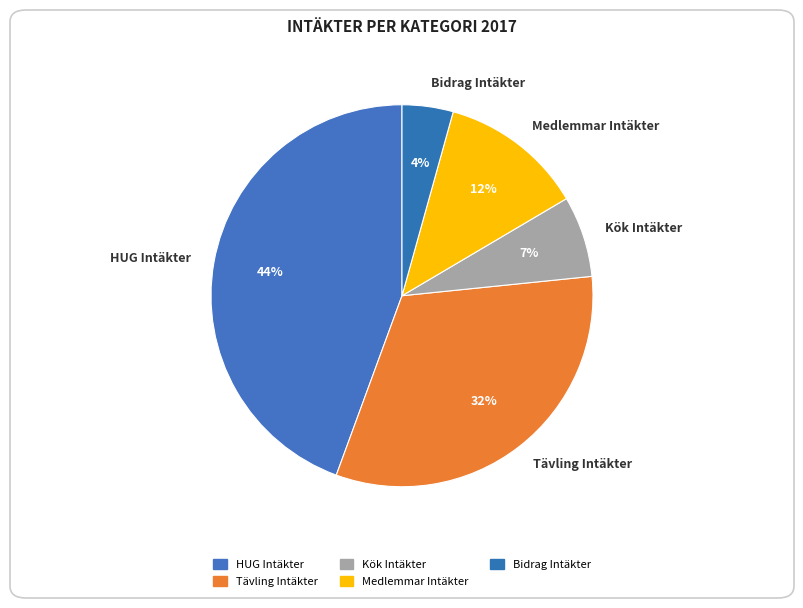

Is there any slice that represents more than half of the pie?

No